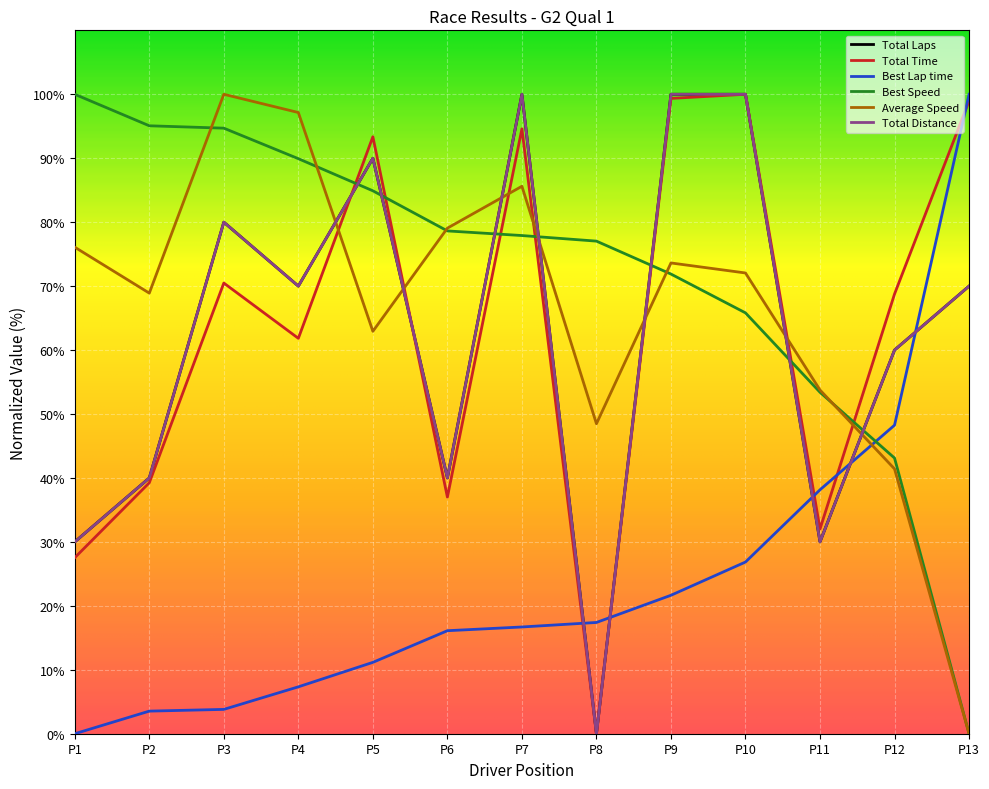

Which series has the largest total across all categories?

Best Speed